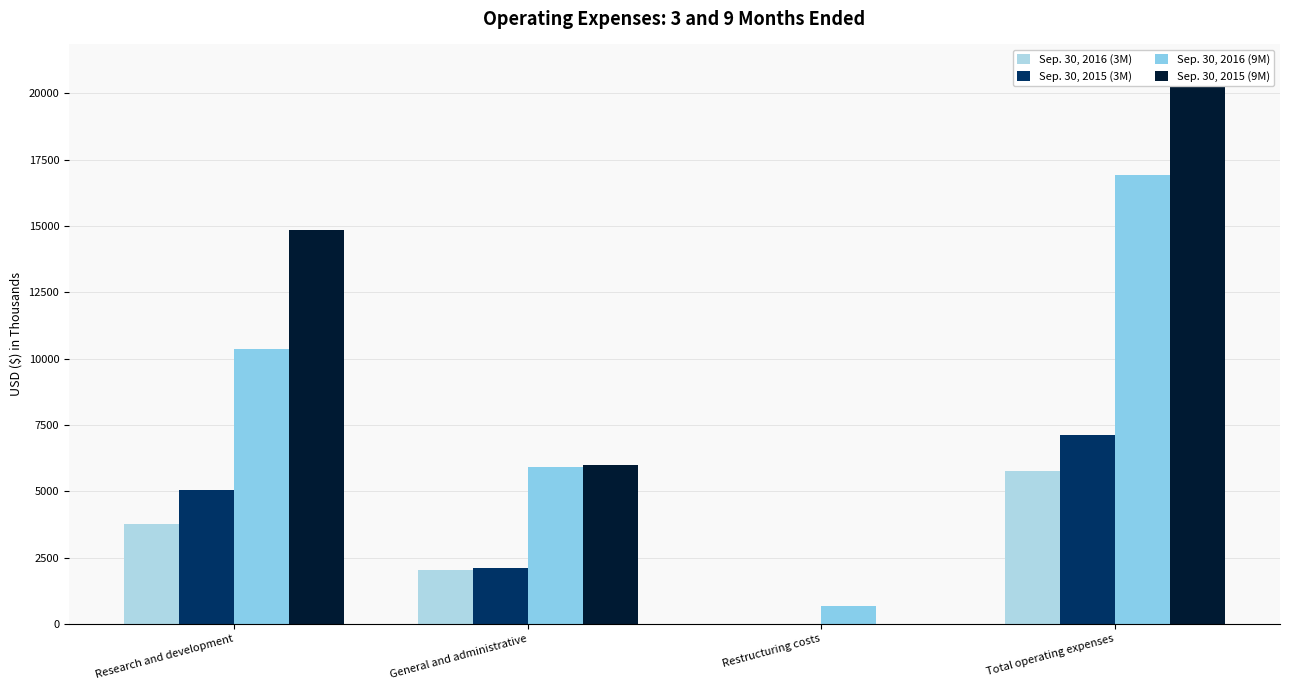

Which series has the largest range (max minus min)?

Sep. 30, 2015 (9M)